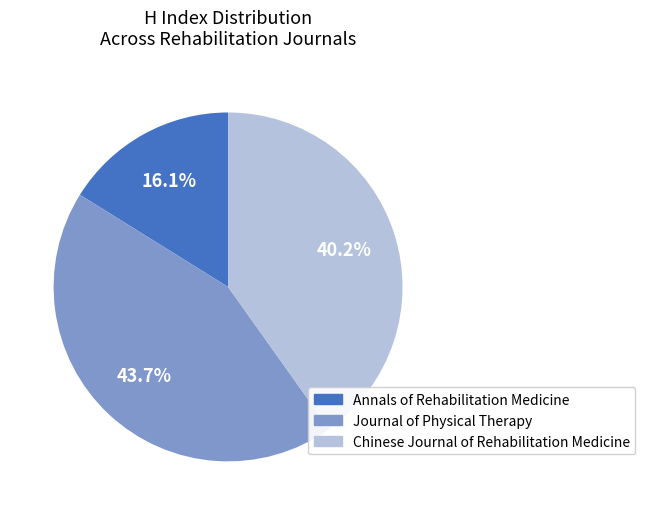

What percentage do Chinese Journal of Rehabilitation Medicine and Annals of Rehabilitation Medicine together represent?

56.3%